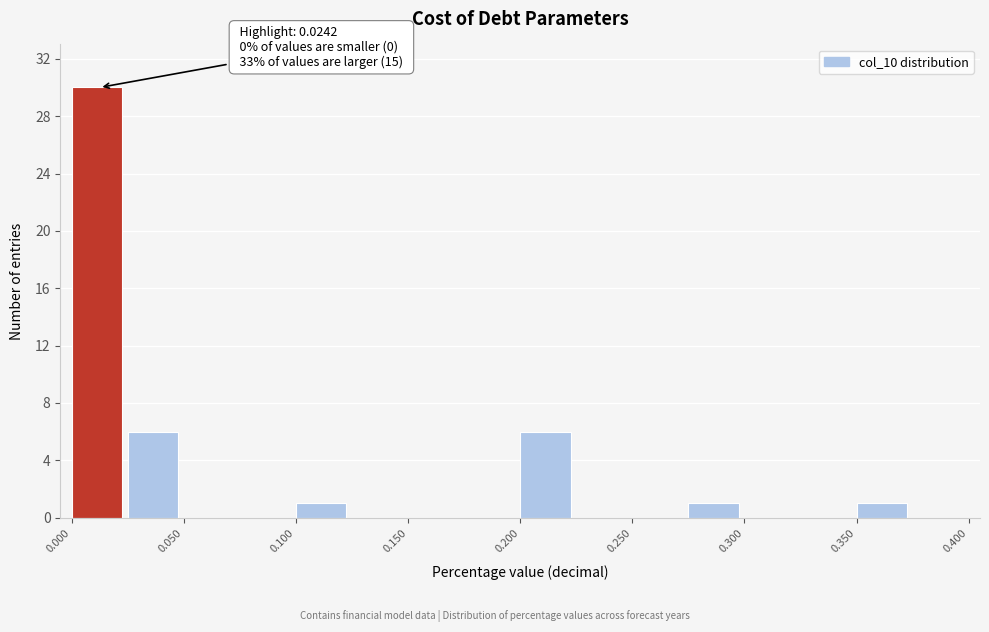

Over which range of the x-axis is the bar tallest?

0.000 to 0.025